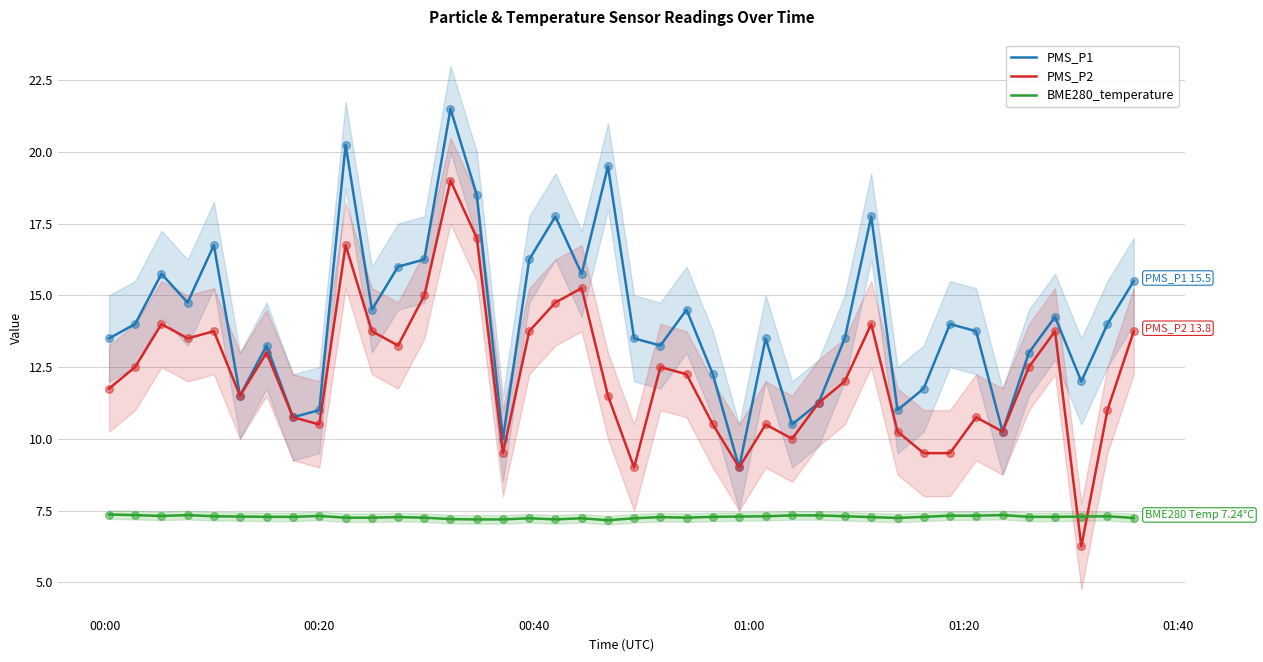

Which series has the widest spread of Y values?

PMS_P2